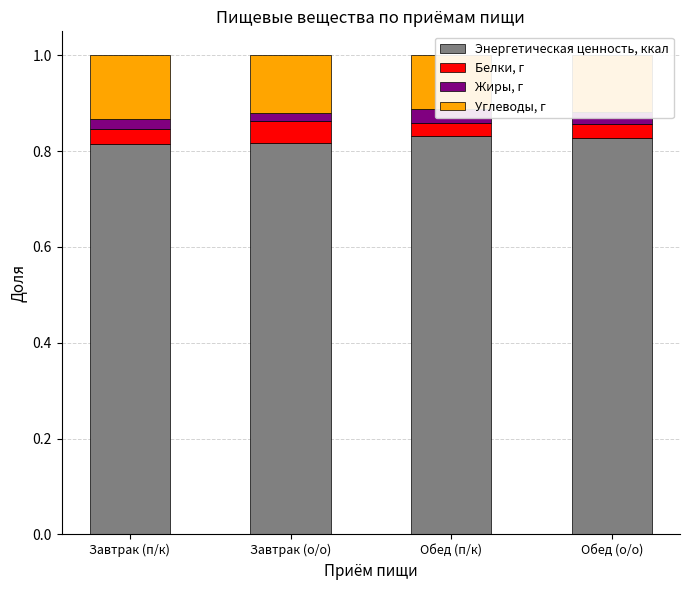

Where is Энергетическая ценность, ккал nearest to the value 0?

Завтрак (п/к)